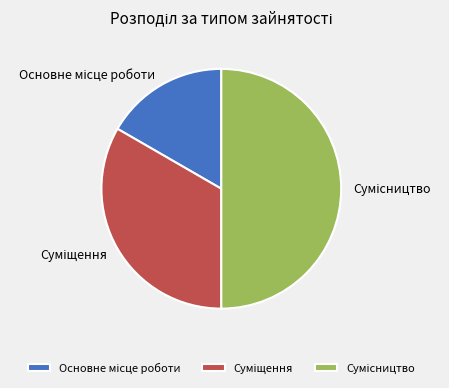

How many slices are in this pie chart?

3